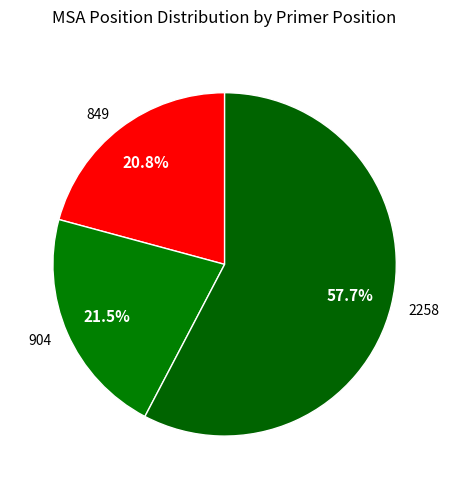

Count the number of slices in the pie.

3